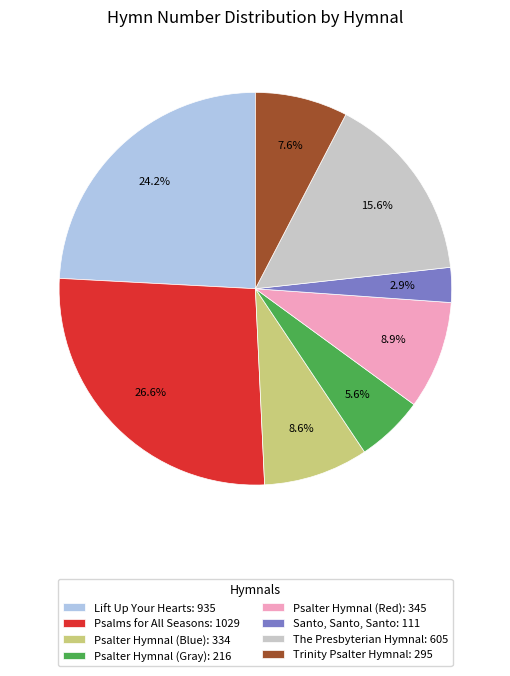

Combined, do Psalter Hymnal (Red) and Trinity Psalter Hymnal account for over 50%?

No